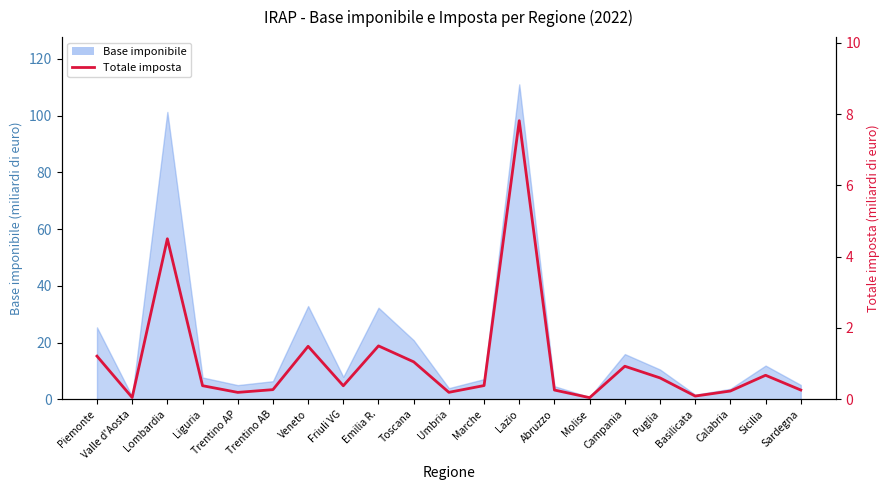

What is the label of the 3rd point from the right?

Calabria